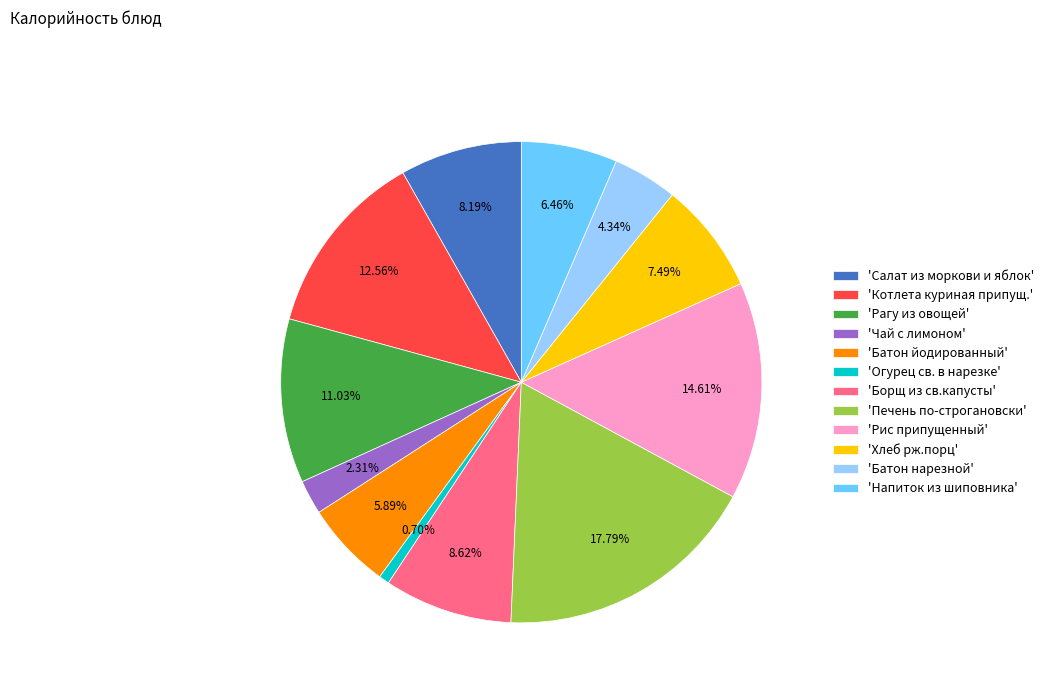

Which slice is the smallest?

'Огурец св. в нарезке'